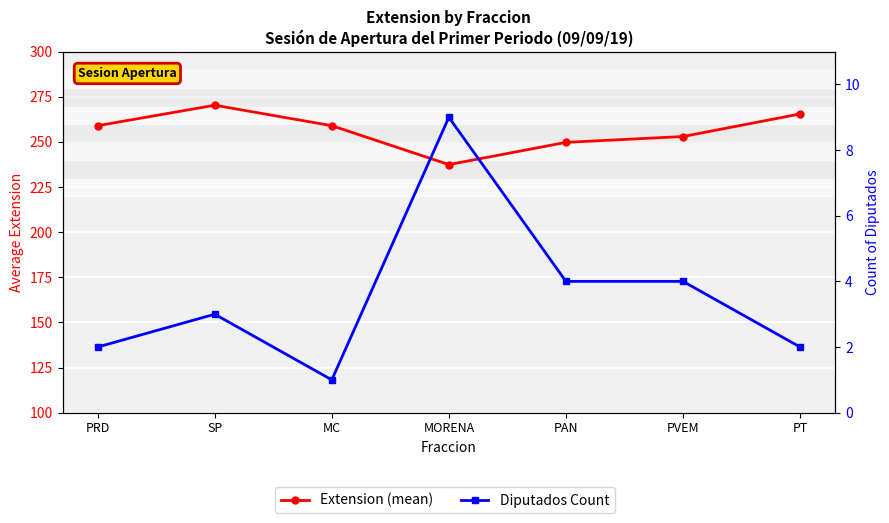

List the series in order of their overall mean, highest first.

Extension (mean), Diputados Count